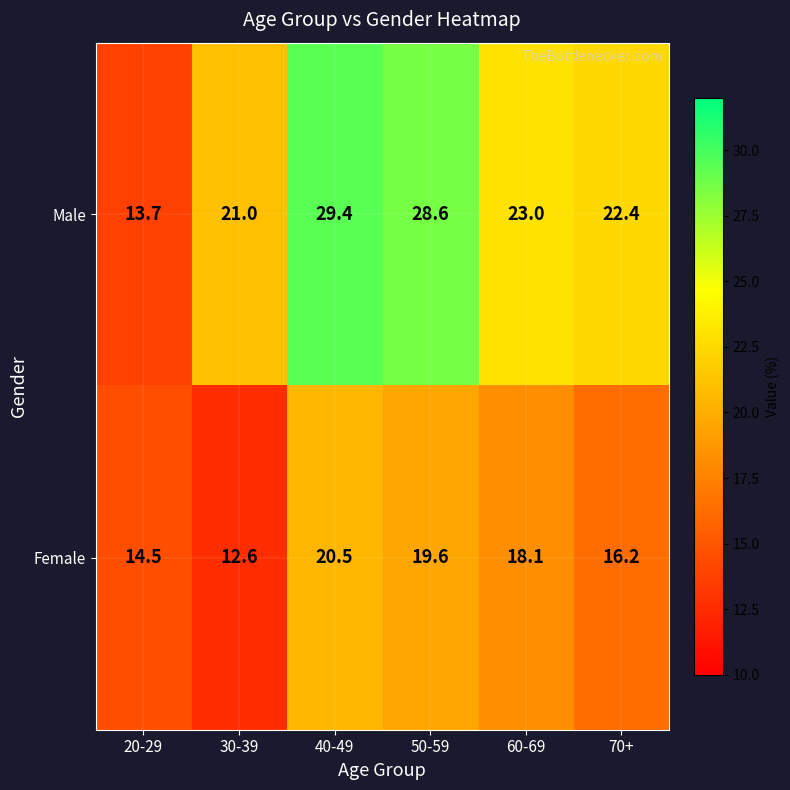

How many data points in Female are less than 18?

3